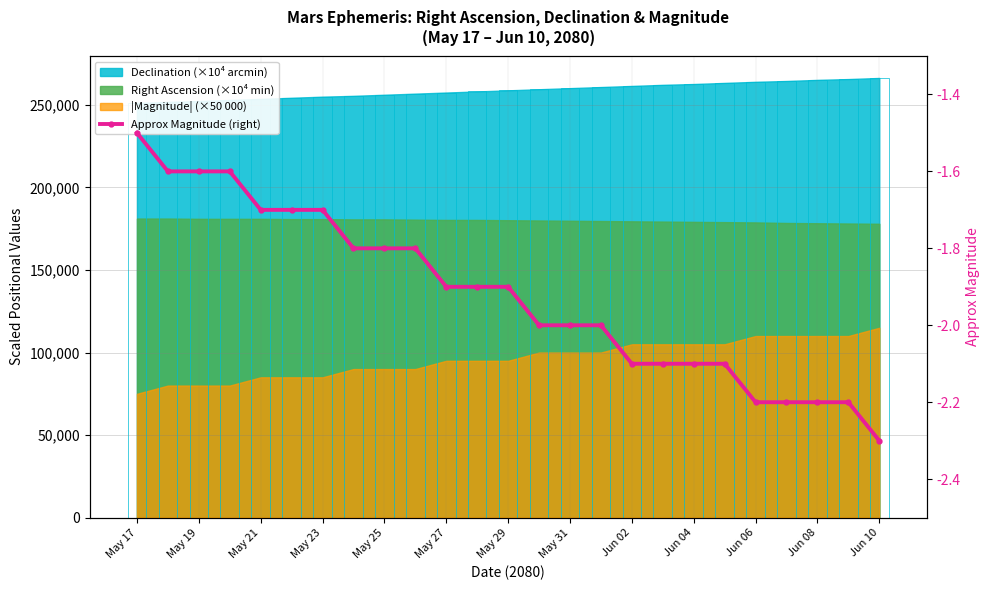

What is the average value?

-1.9